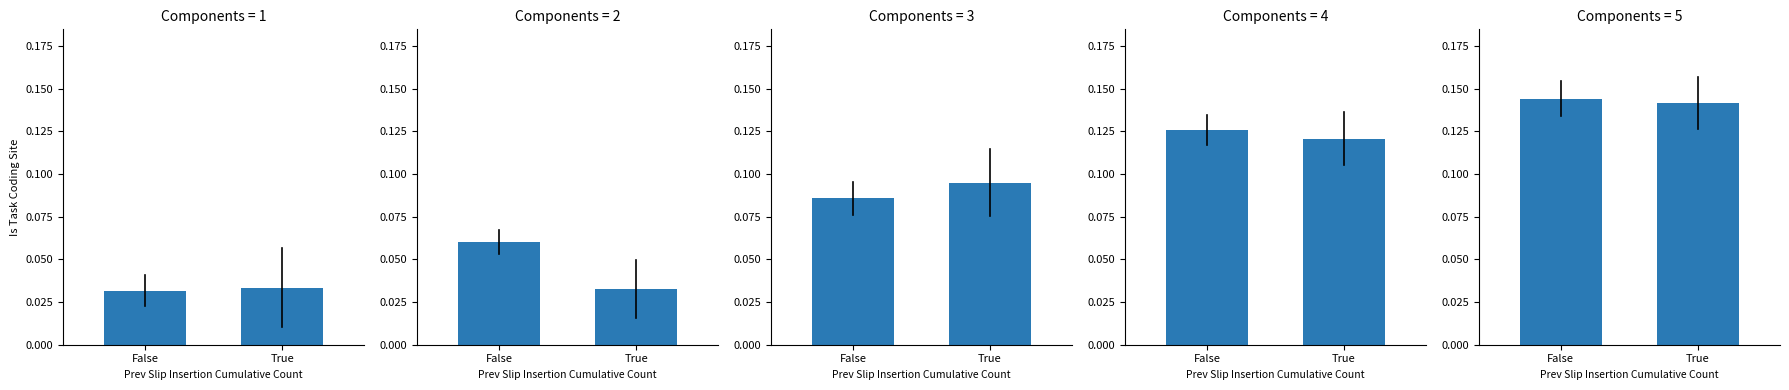

Which label corresponds to the smallest value in the chart?

True